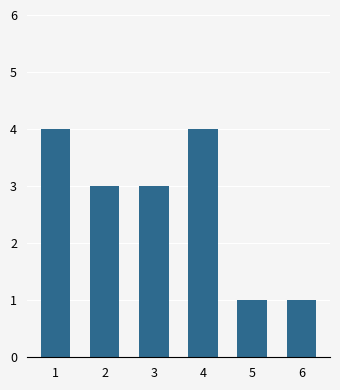

What is the sum of all values?

16